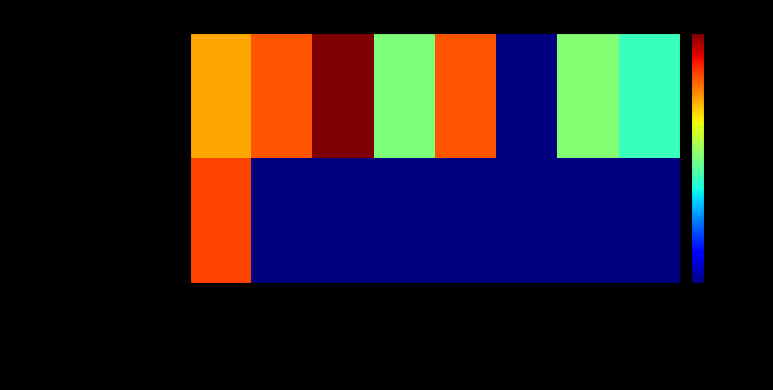

Which series changed the most between Total Docs. (3years) and Ref. / Doc.?

Ingenieria Quimica